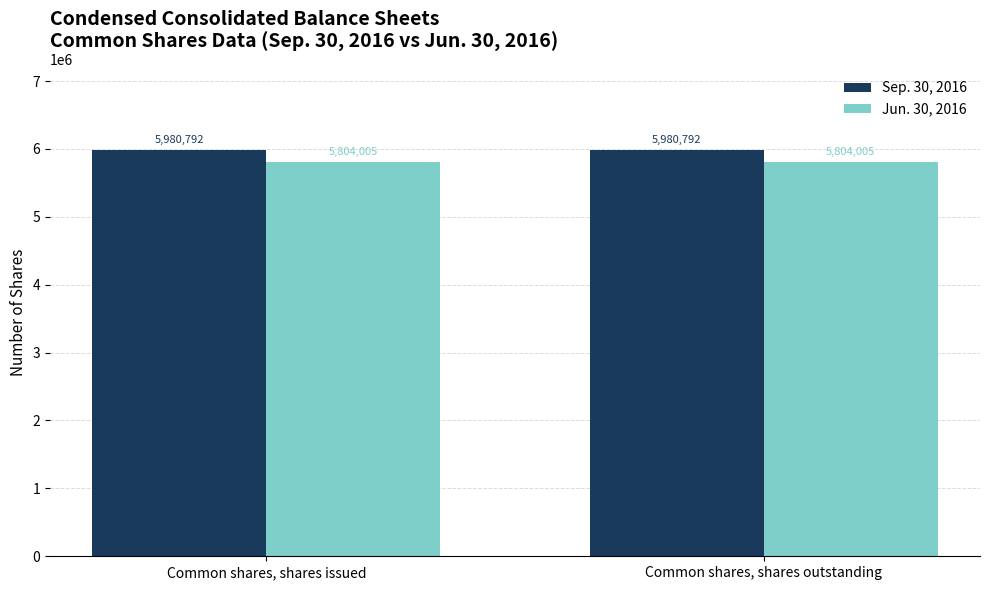

What is the label of the 2nd bar from the left?

Common shares, shares outstanding